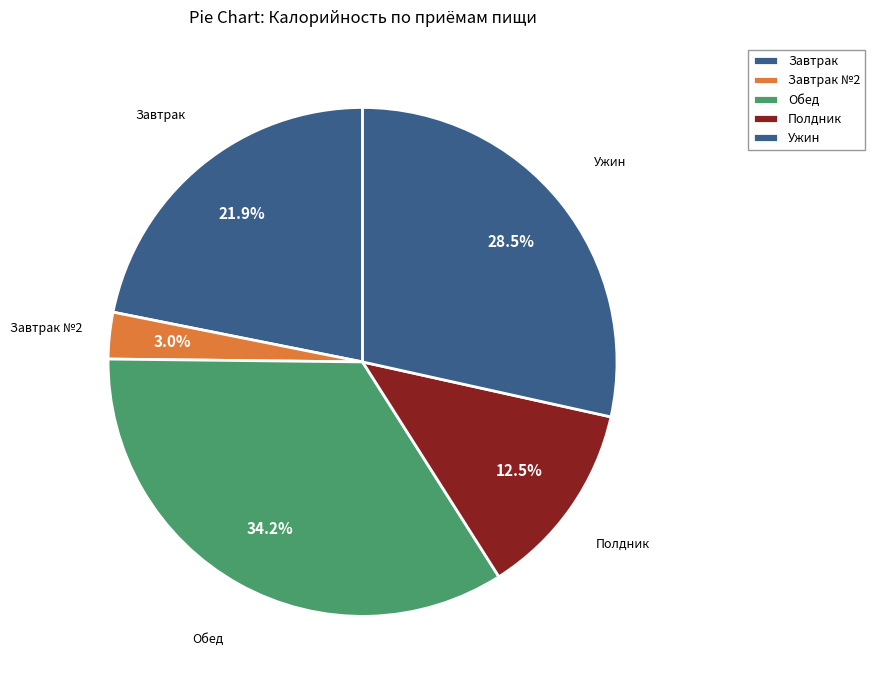

How many slices are in this pie chart?

5